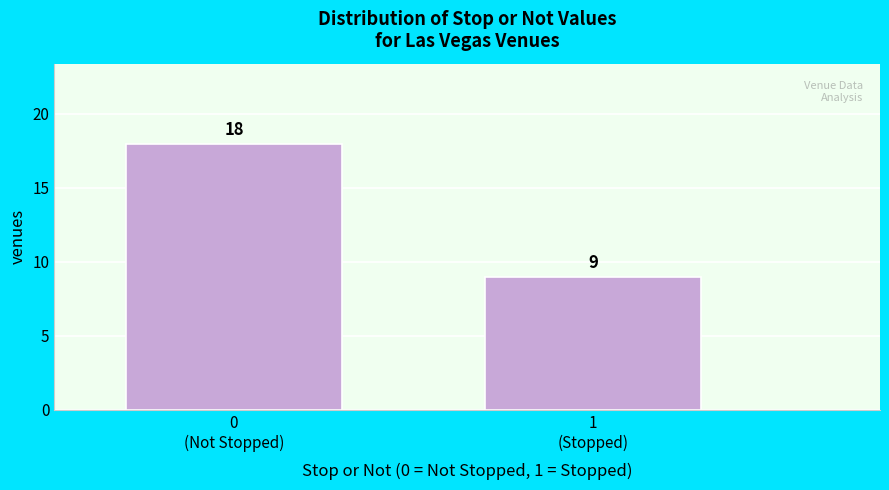

Reading left to right, extract all data points from this chart.

18	9